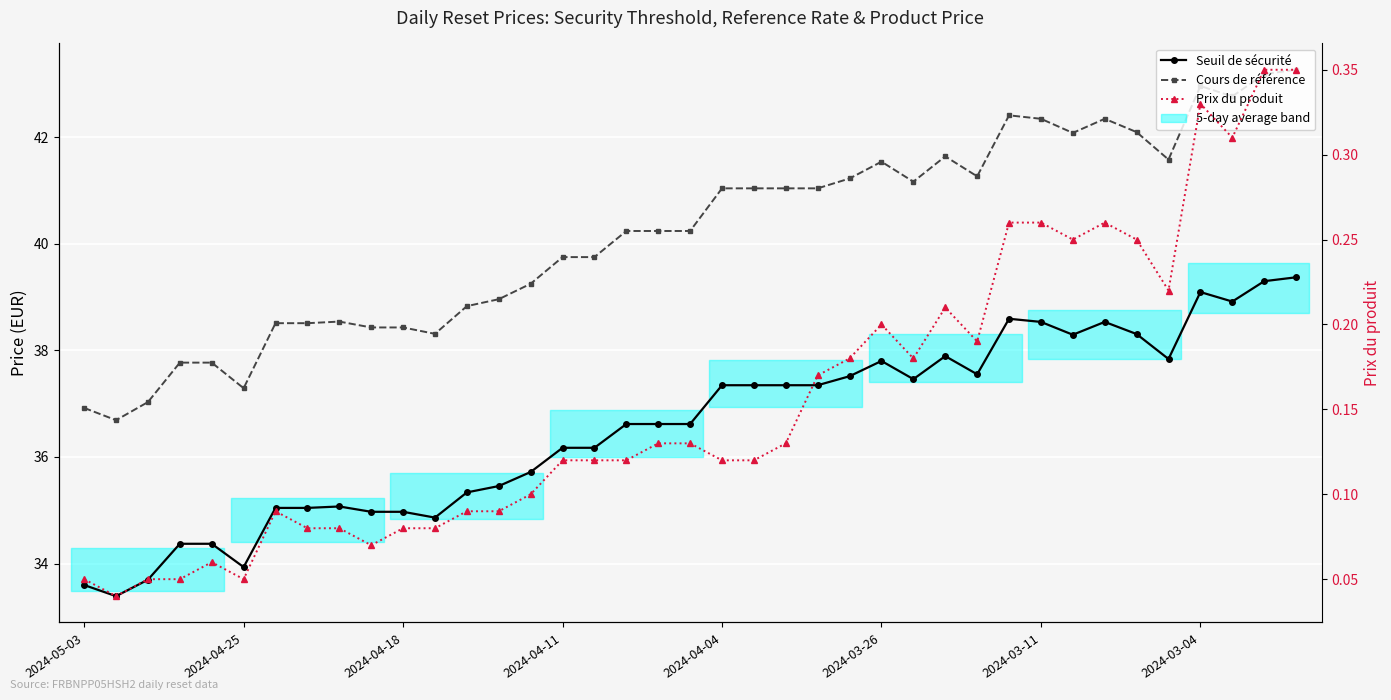

Is this an area chart (filled region under the line)?

No